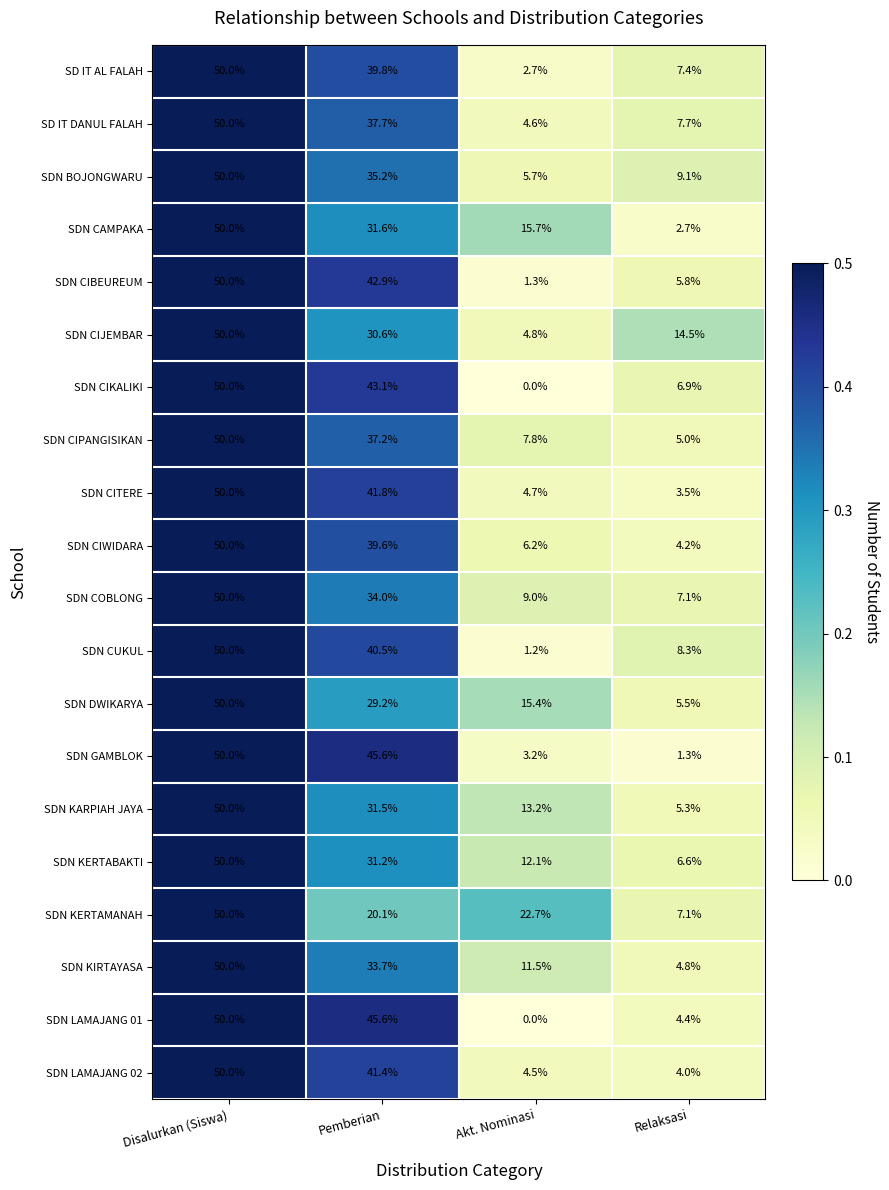

Where is SD IT DANUL FALAH nearest to the value 27?

Pemberian